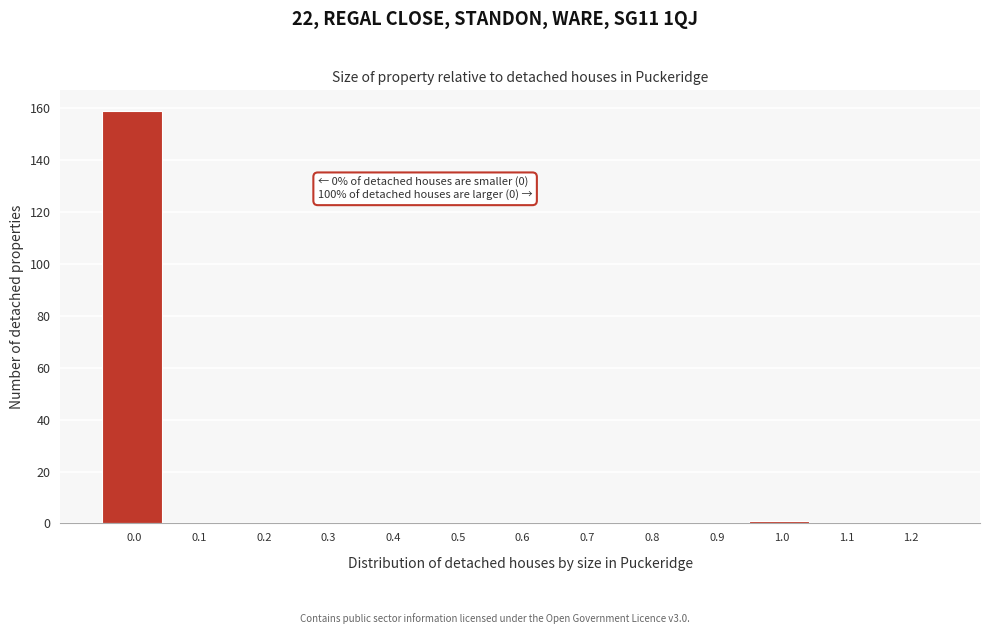

Reading left to right, list all the values displayed in this chart.

0.0=159	0.1=0	0.2=0	0.3=0	0.4=0	0.5=0	0.6=0	0.7=0	0.8=0	0.9=0	1.0=1	1.1=0	1.2=0